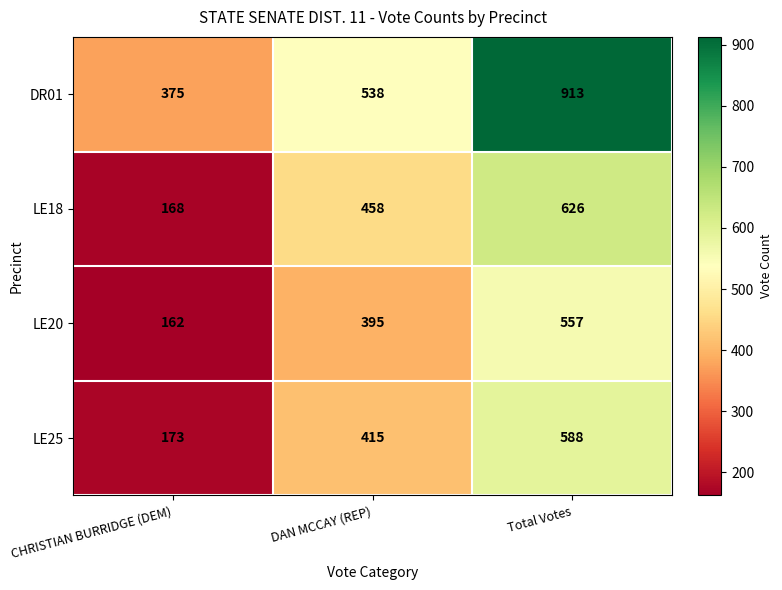

Which series has the largest total across all categories?

DR01